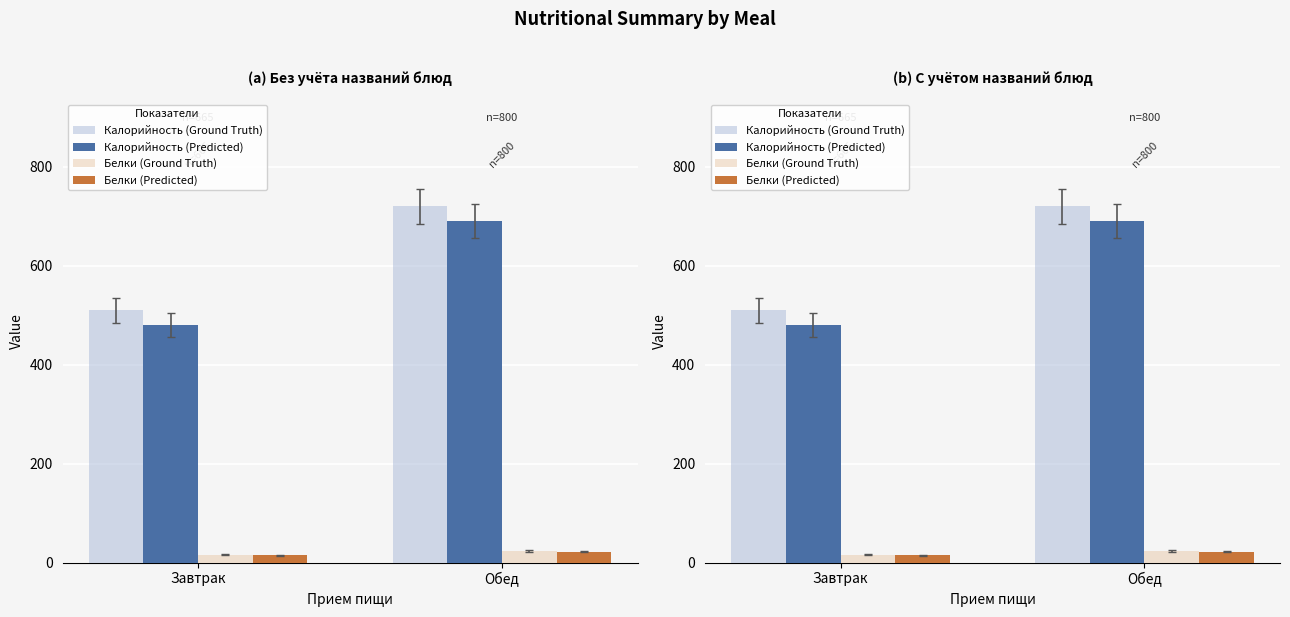

Rank the series by their maximum value, from highest to lowest.

Калорийность (Ground Truth), Калорийность (Predicted), Белки (Ground Truth), Белки (Predicted)